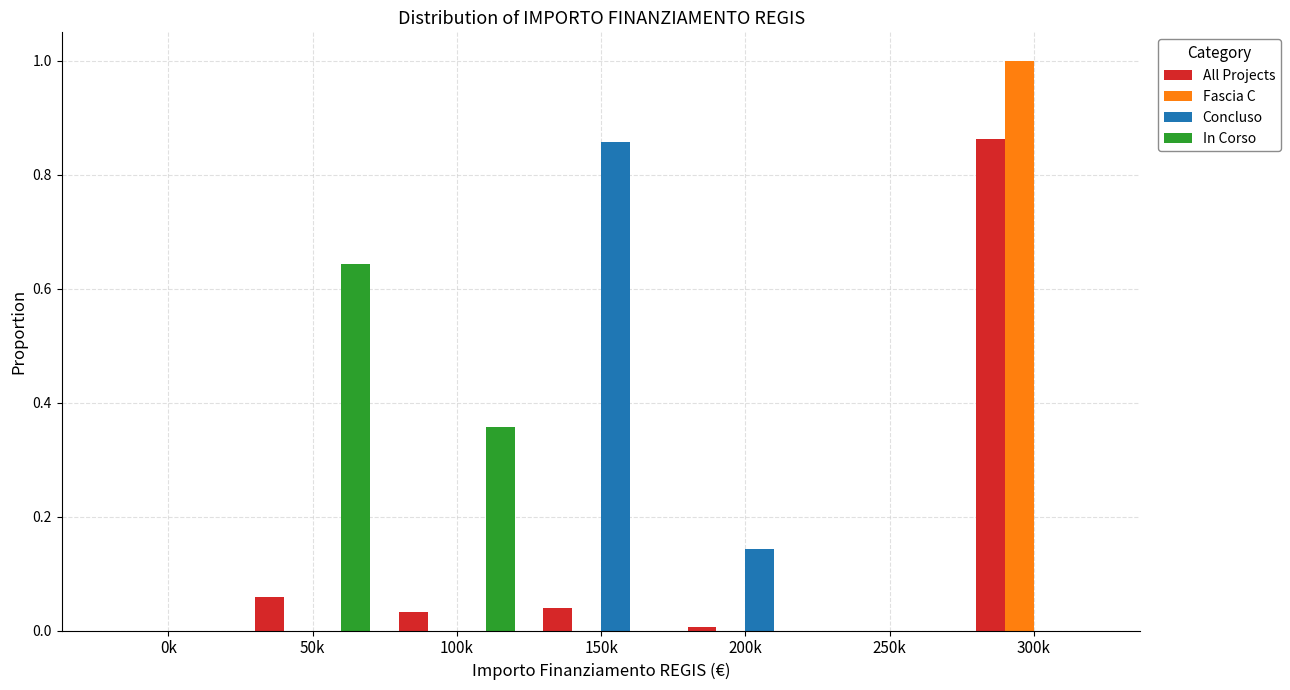

Is it true that Concluso equals 0.5 at 0k?

False